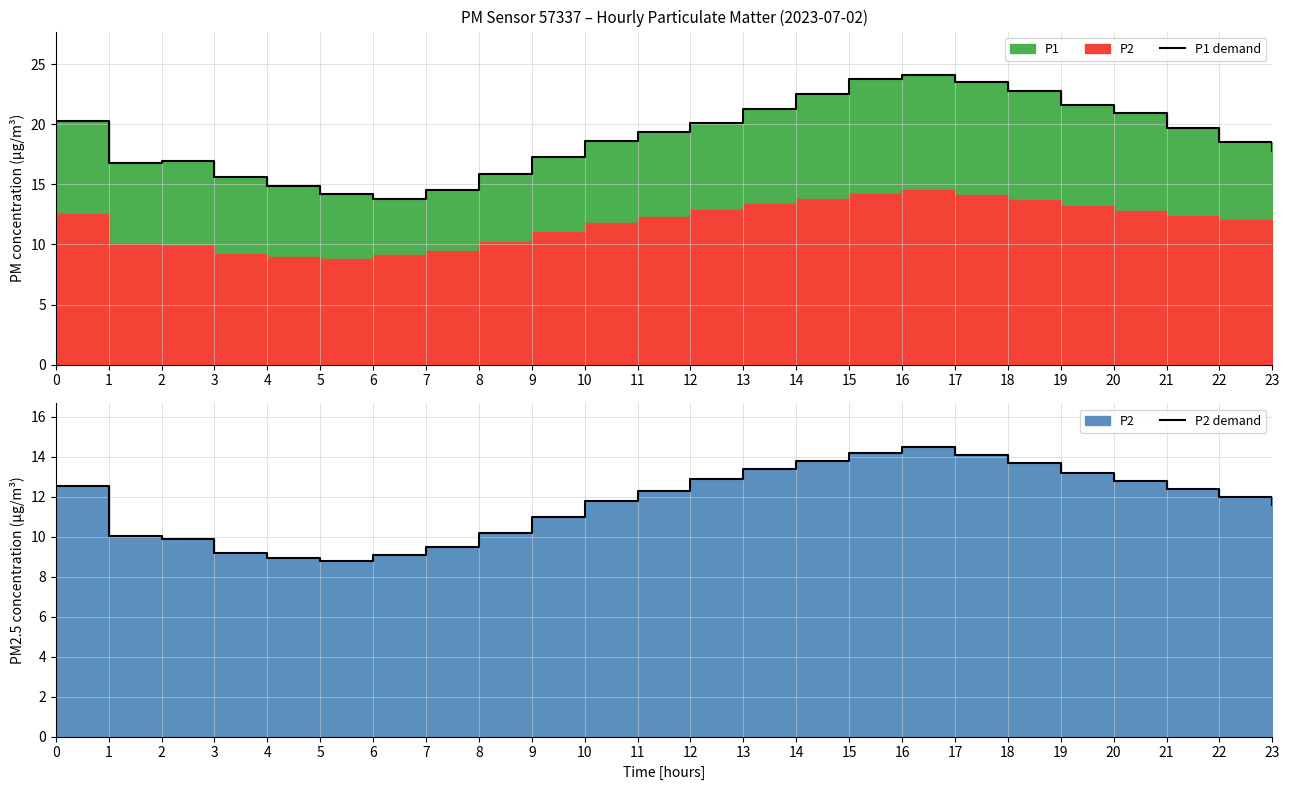

Count the number of categories in the chart.

24